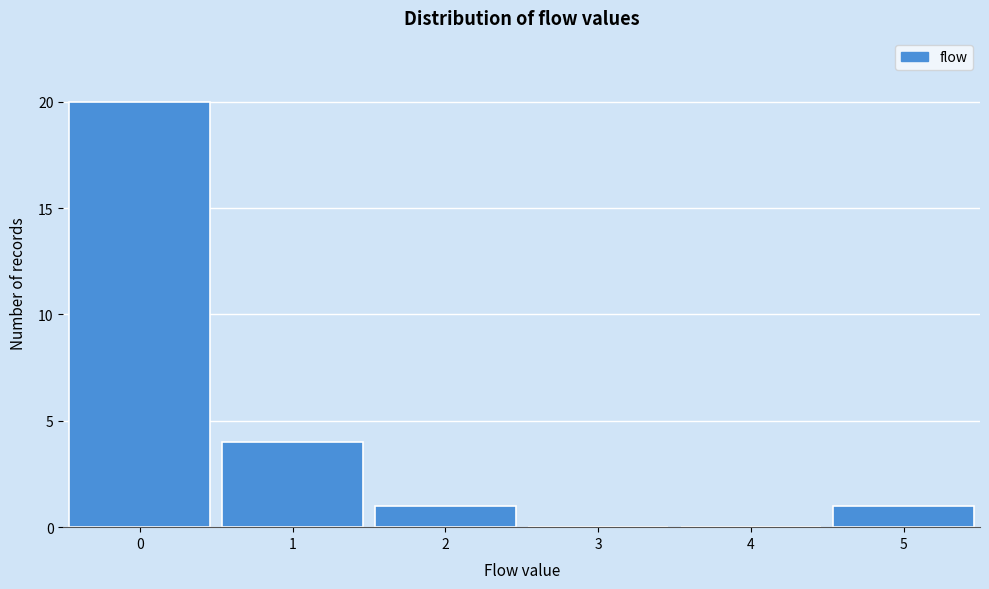

Over which range of the x-axis is the bar tallest?

-0.5 to 0.5